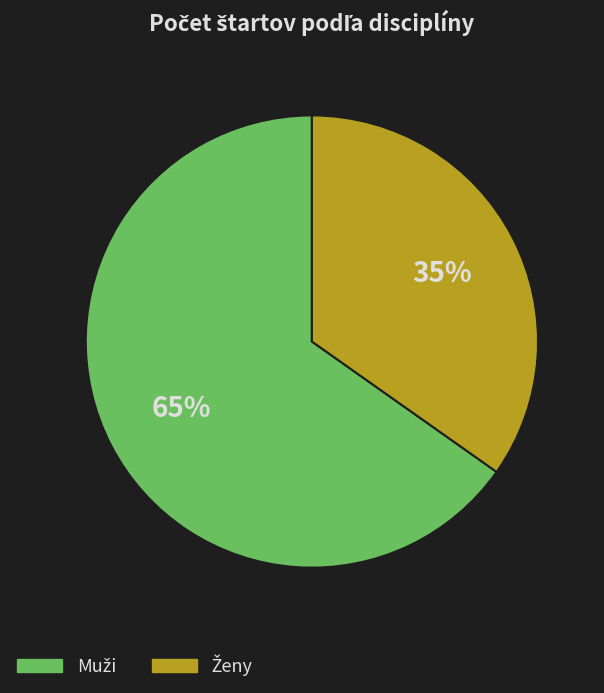

Is there any slice that represents more than half of the pie?

Yes